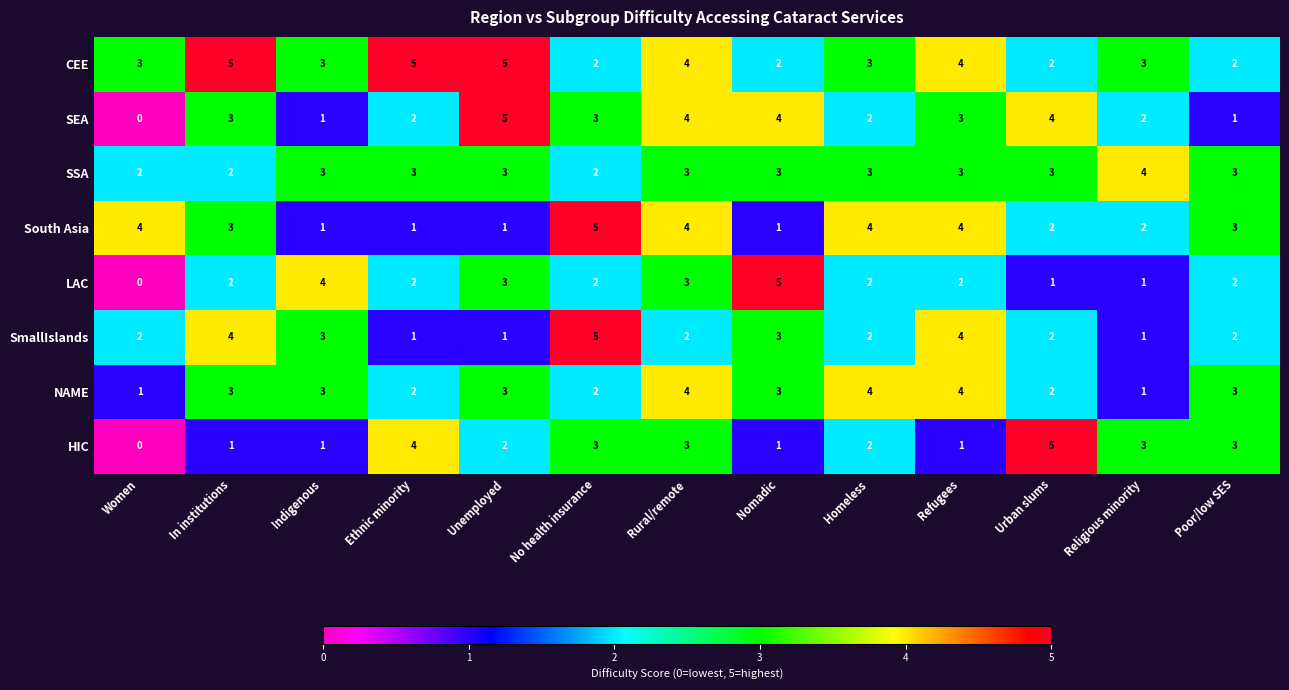

What is the maximum value shown in the chart?

5